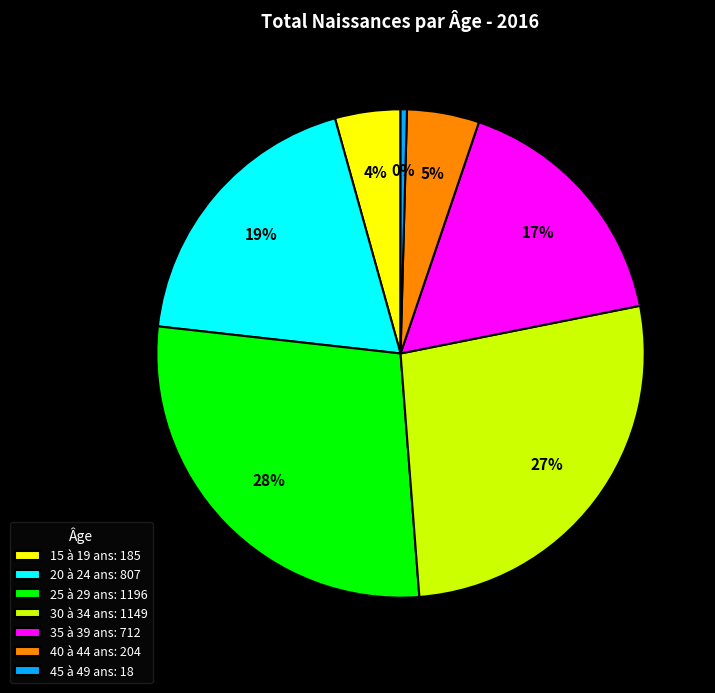

Which has a higher value, 35 à 39 ans or 30 à 34 ans?

30 à 34 ans